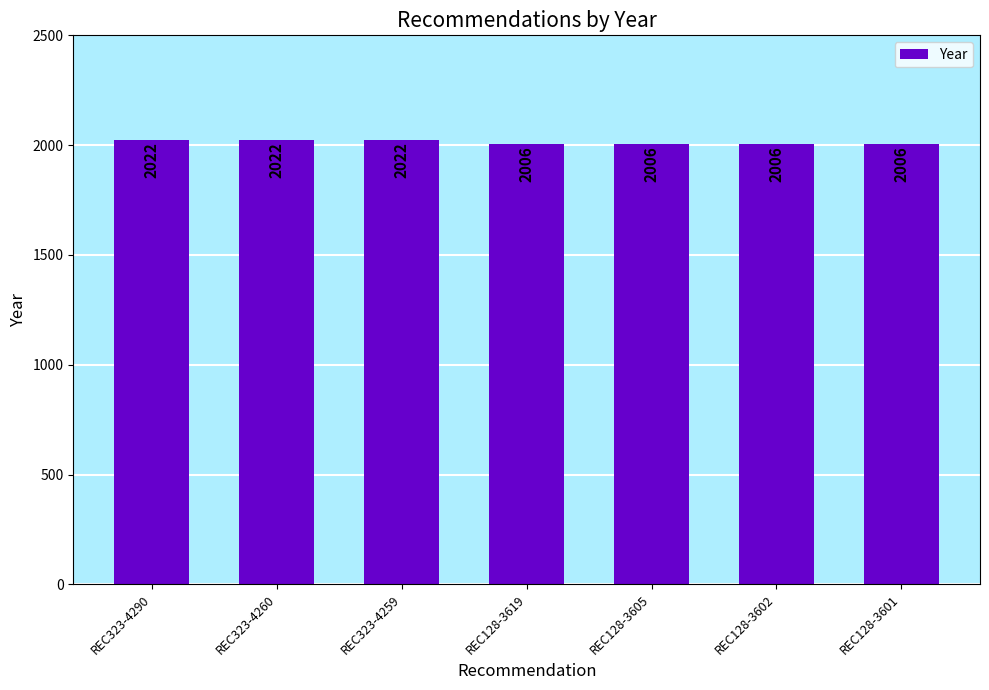

Are the bars horizontal?

No